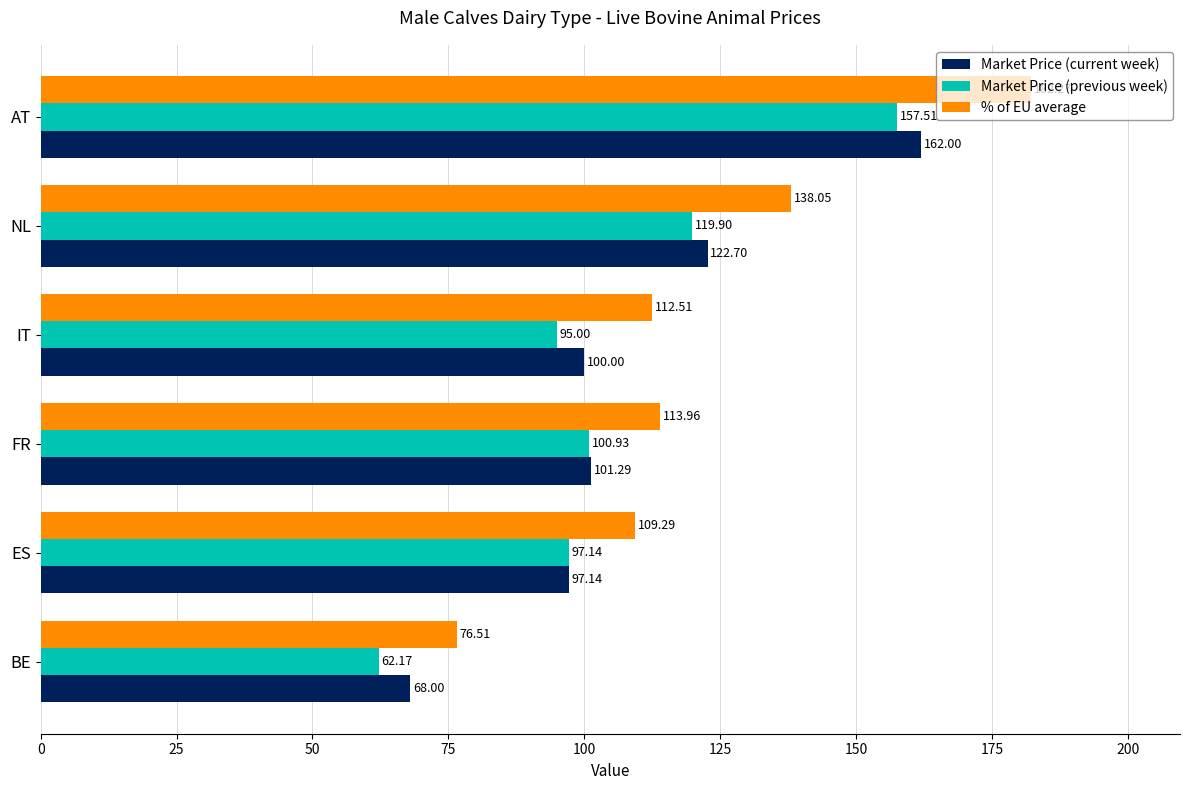

Where is % of EU average nearest to the value 129?

NL